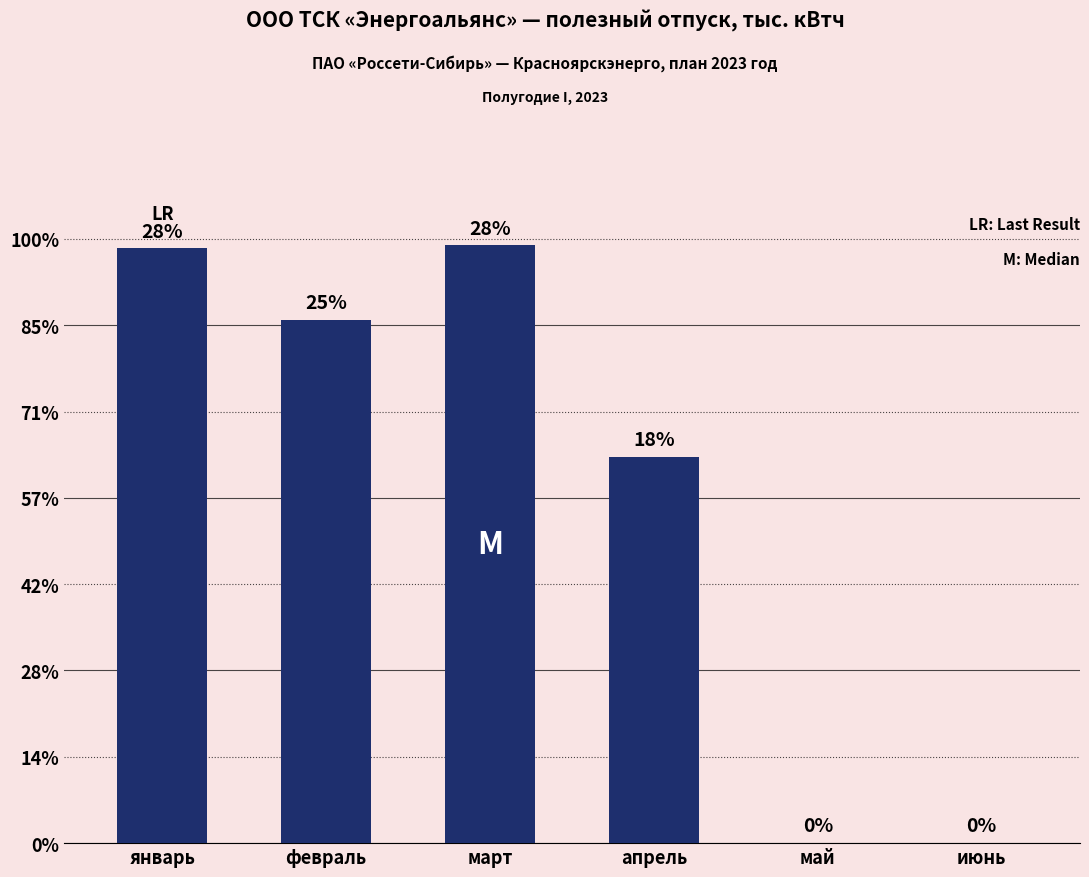

At which label is the value closest to 692?

апрель